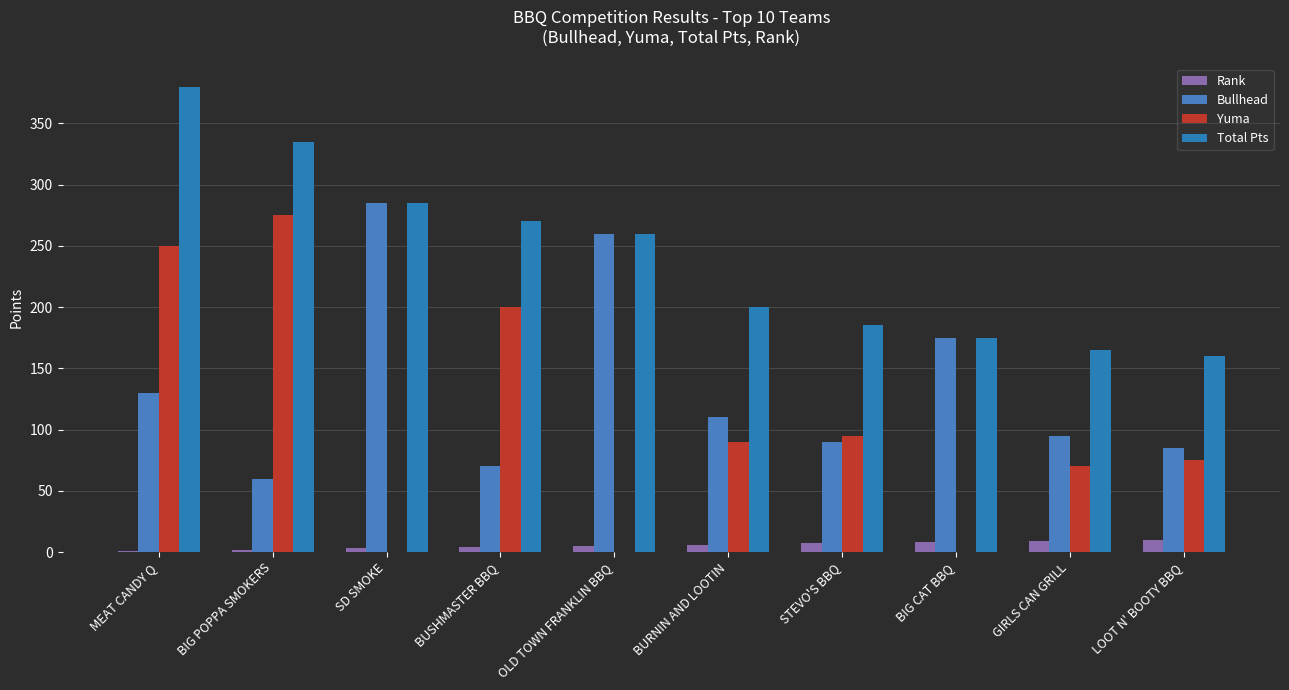

The value of Bullhead at LOOT N' BOOTY BBQ is 32. True or false?

False